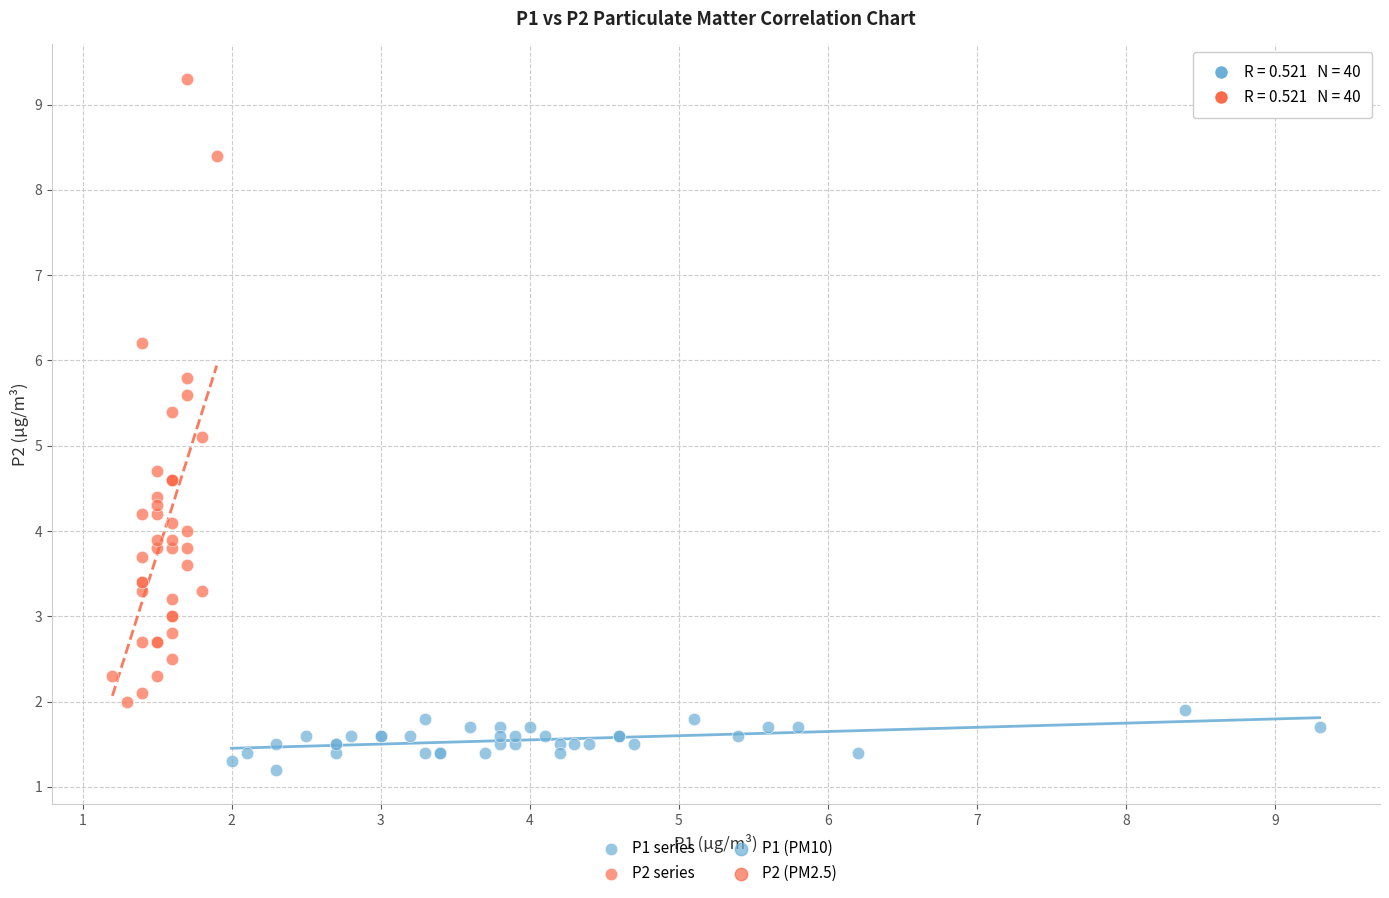

Which series reaches the maximum Y coordinate?

P2 series